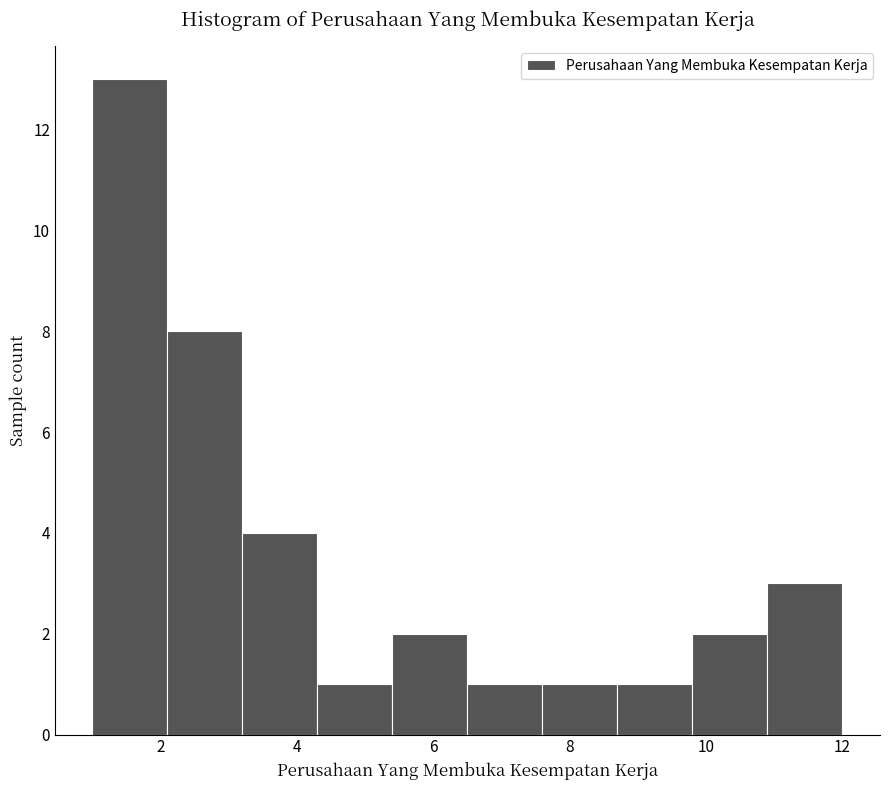

Reading left to right, list every bar in this chart as the range it spans on the x-axis followed by its height. Neither the bar edges nor the heights are printed on the chart, so give them approximately, as read against the axes.

1.0 to 2.1: 13
2.1 to 3.2: 8
3.2 to 4.3: 4
4.3 to 5.4: 1
5.4 to 6.5: 2
6.5 to 7.6: 1
7.6 to 8.7: 1
8.7 to 9.8: 1
9.8 to 10.9: 2
10.9 to 12.0: 3